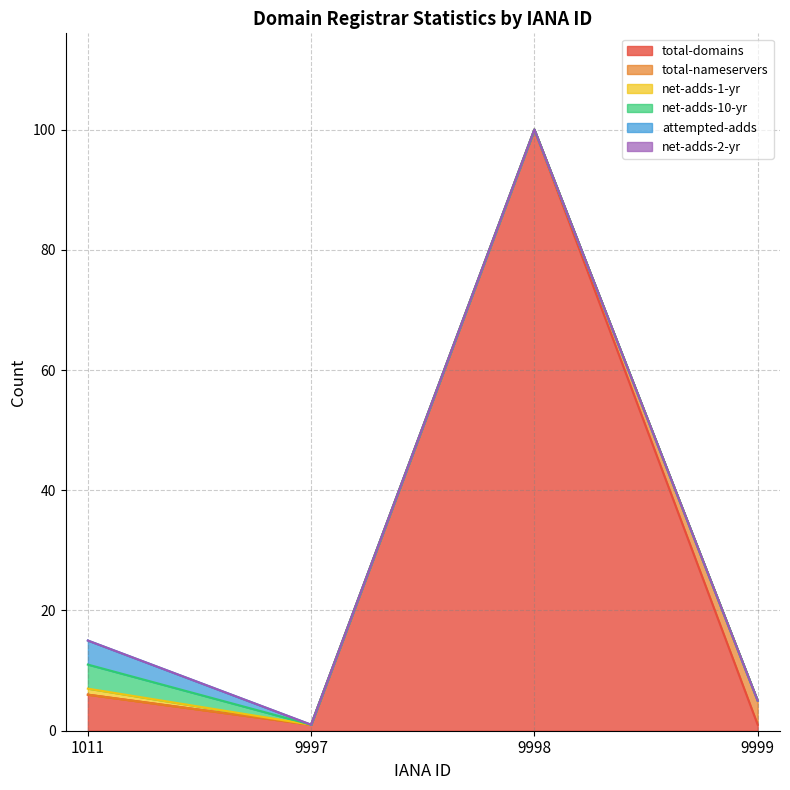

True or false: net-adds-10-yr and attempted-adds intersect in this chart.

False